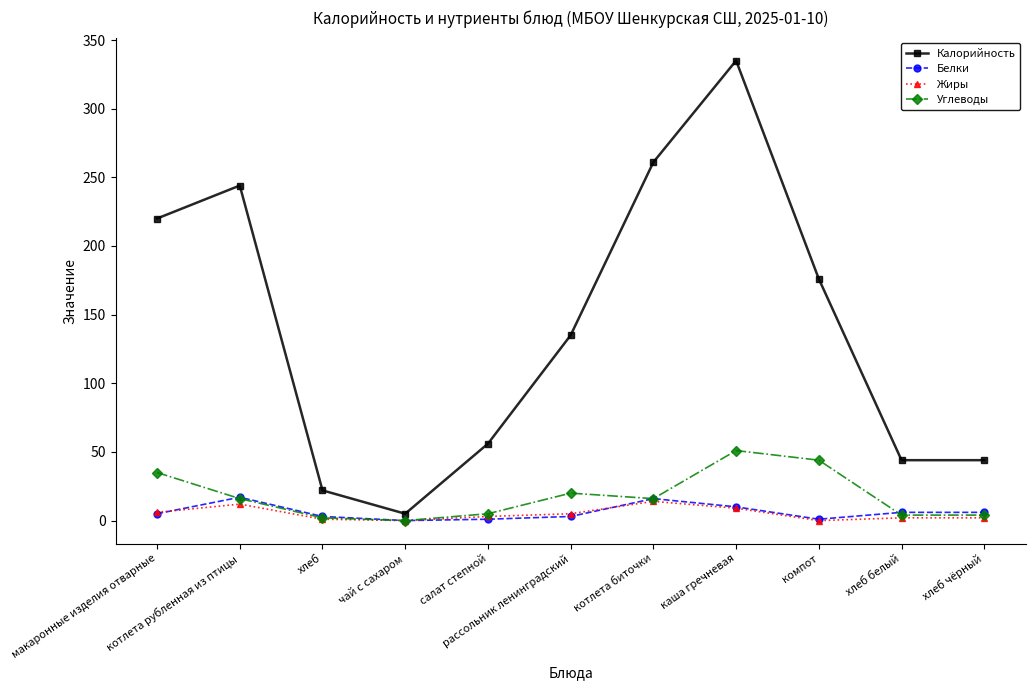

Which series has the widest spread of values?

Калорийность